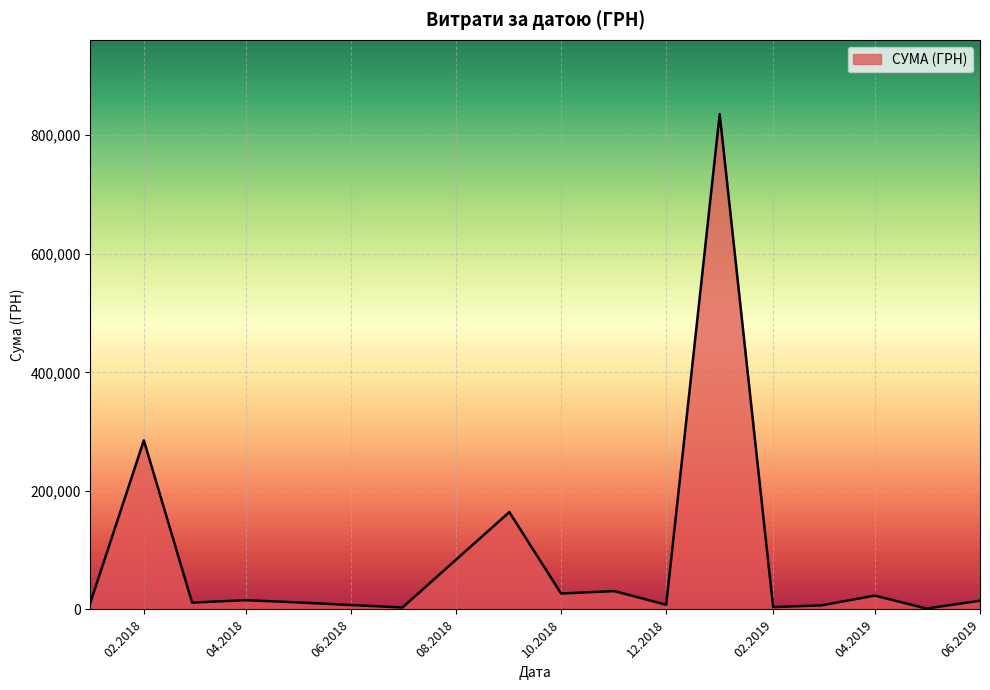

What is the difference between the maximum and minimum values?

834170.7